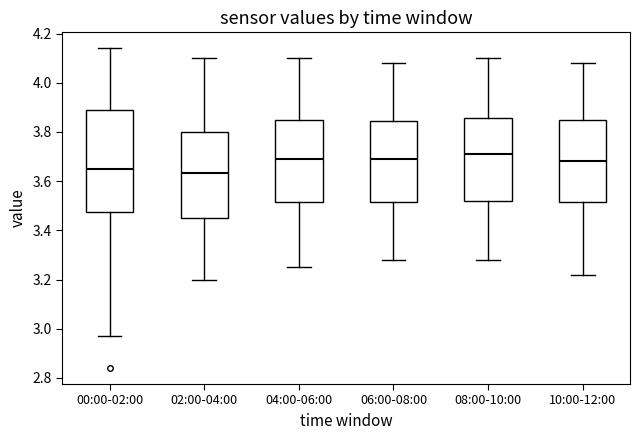

Which box is the tallest, from its lower edge to its upper edge?

00:00-02:00